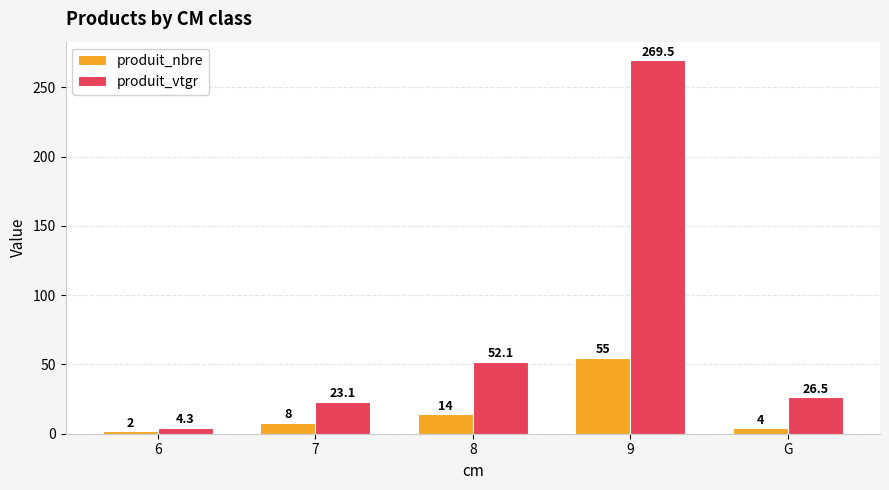

Rank the series by their maximum value, from lowest to highest.

produit_nbre, produit_vtgr